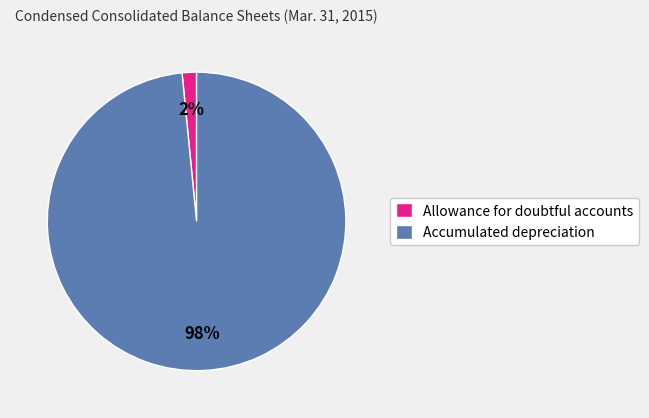

Rank the categories by value from highest to lowest.

Accumulated depreciation, Allowance for doubtful accounts